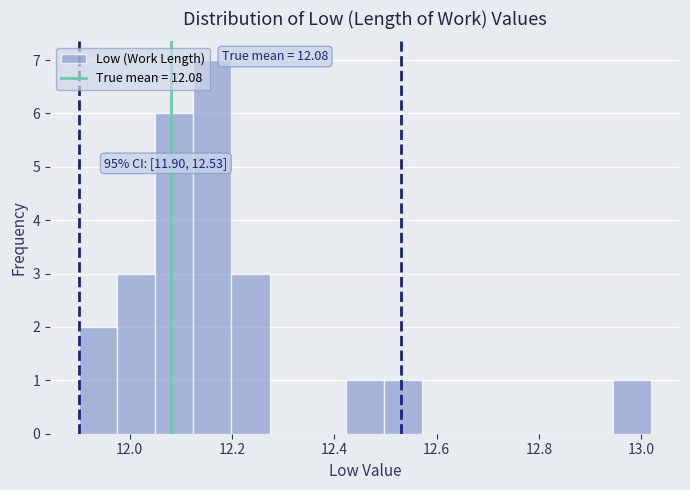

Around what value on the x-axis is the tallest bar? Give the approximate position of its centre, as read against the axis.

12.16